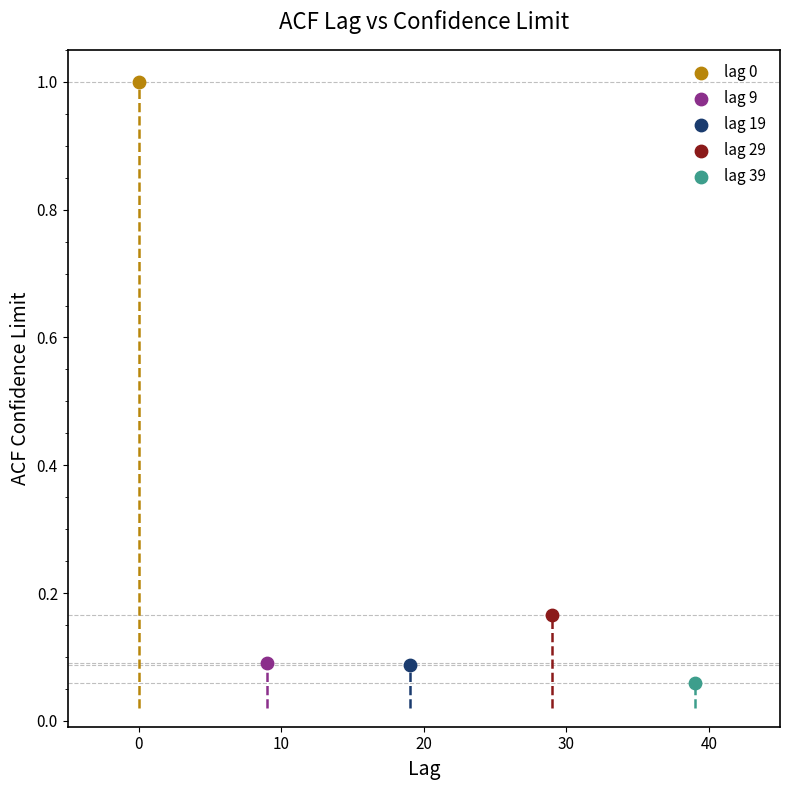

What are all the series names shown in the legend?

lag 0, lag 9, lag 19, lag 29, lag 39